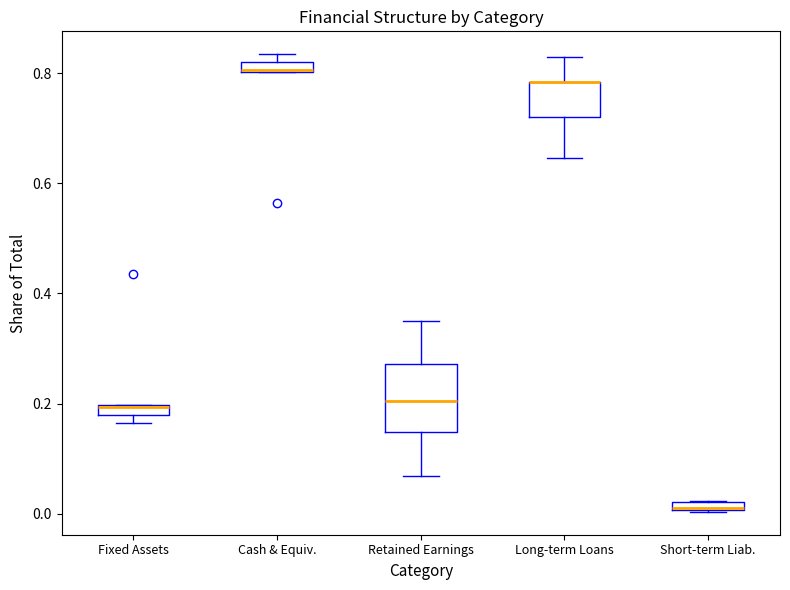

Which box is the tallest, from its lower edge to its upper edge?

Retained Earnings